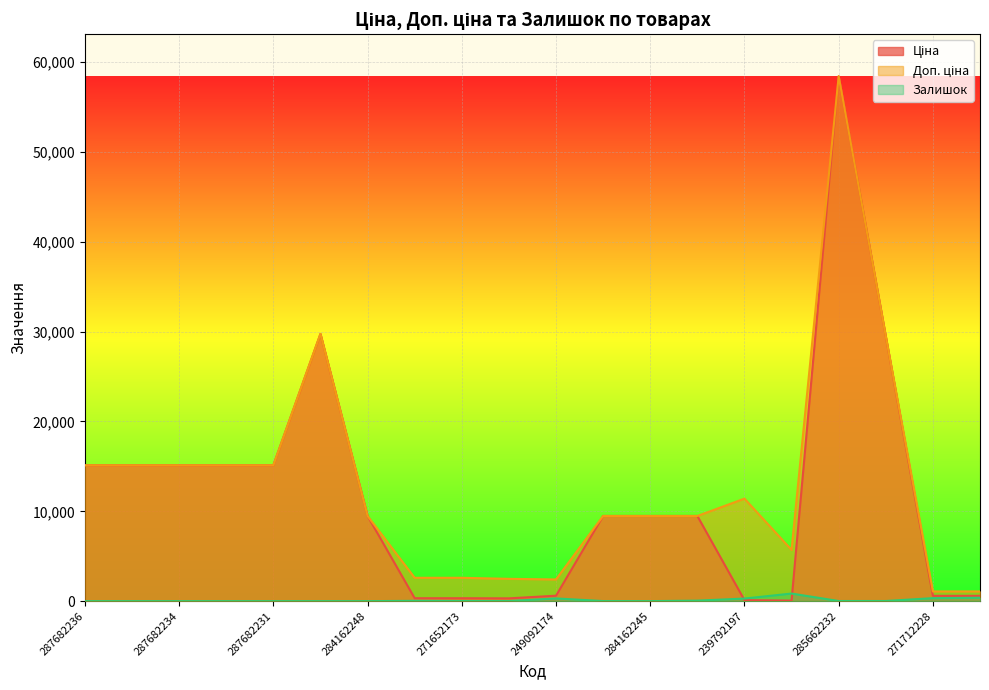

At 284162246, list the series in order from largest to smallest.

Ціна, Доп. ціна, Залишок